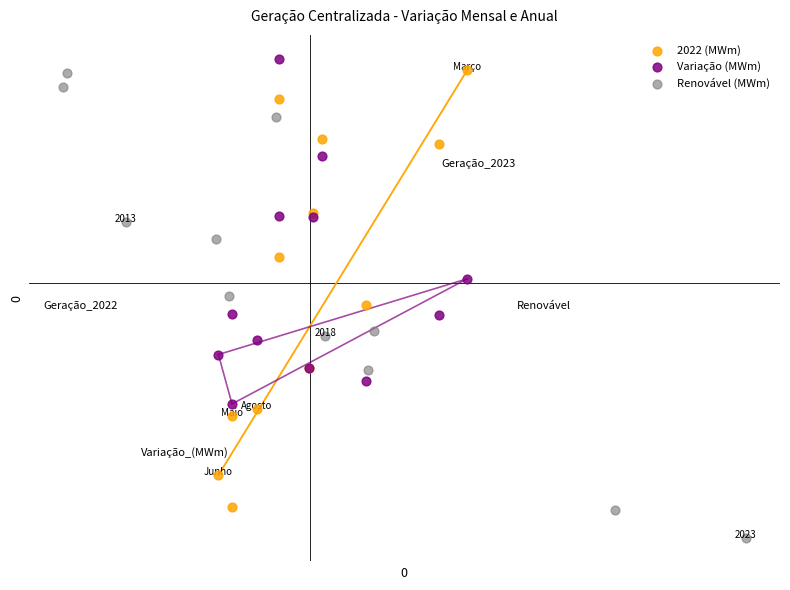

Which series has the widest spread of Y values?

Renovável (MWm)